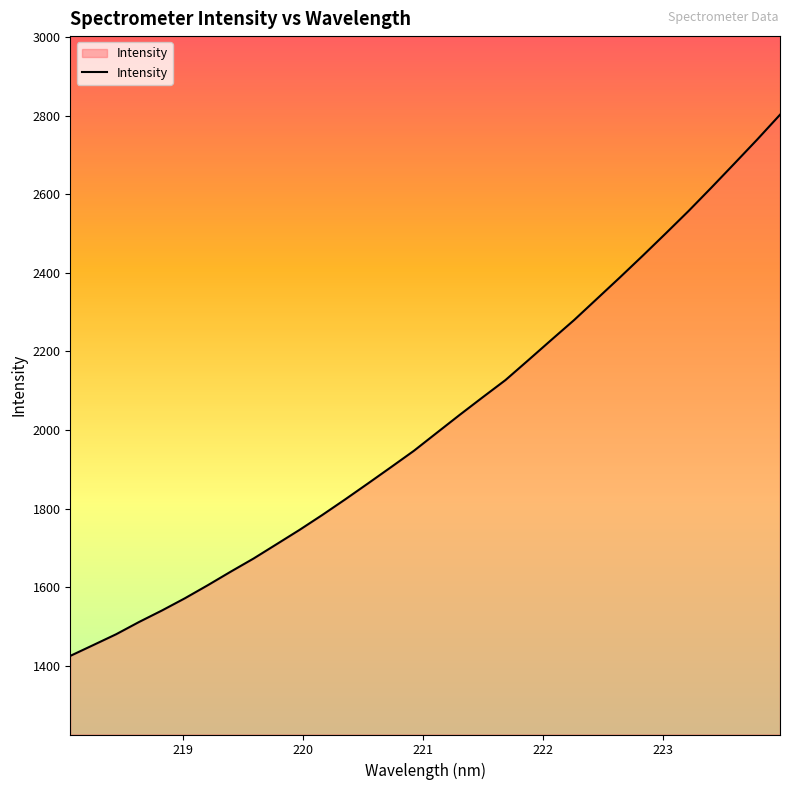

True or false: there are more than 0 points higher than both neighbors.

False